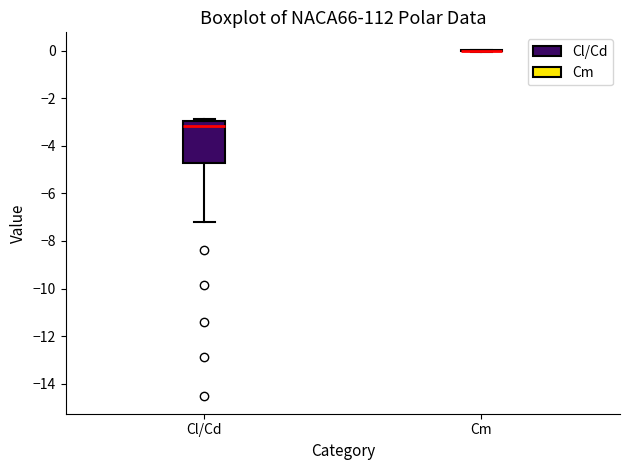

Comparing the boxes themselves (not the whiskers), which one is the tallest?

Cl/Cd